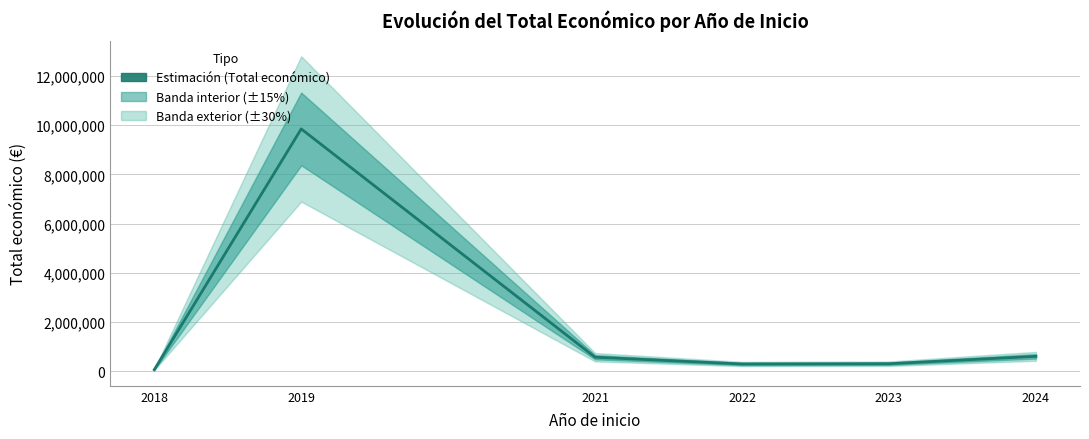

List the labels in order of value, largest first.

2019, 2024, 2021, 2023, 2022, 2018